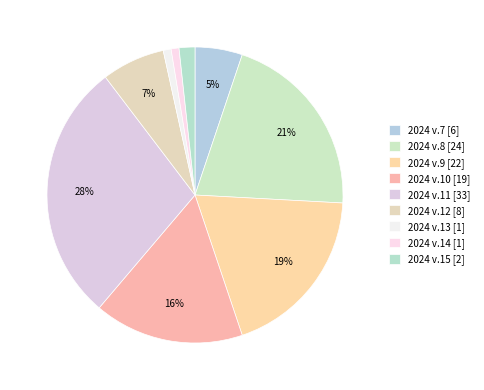

Count the number of slices in the pie.

9